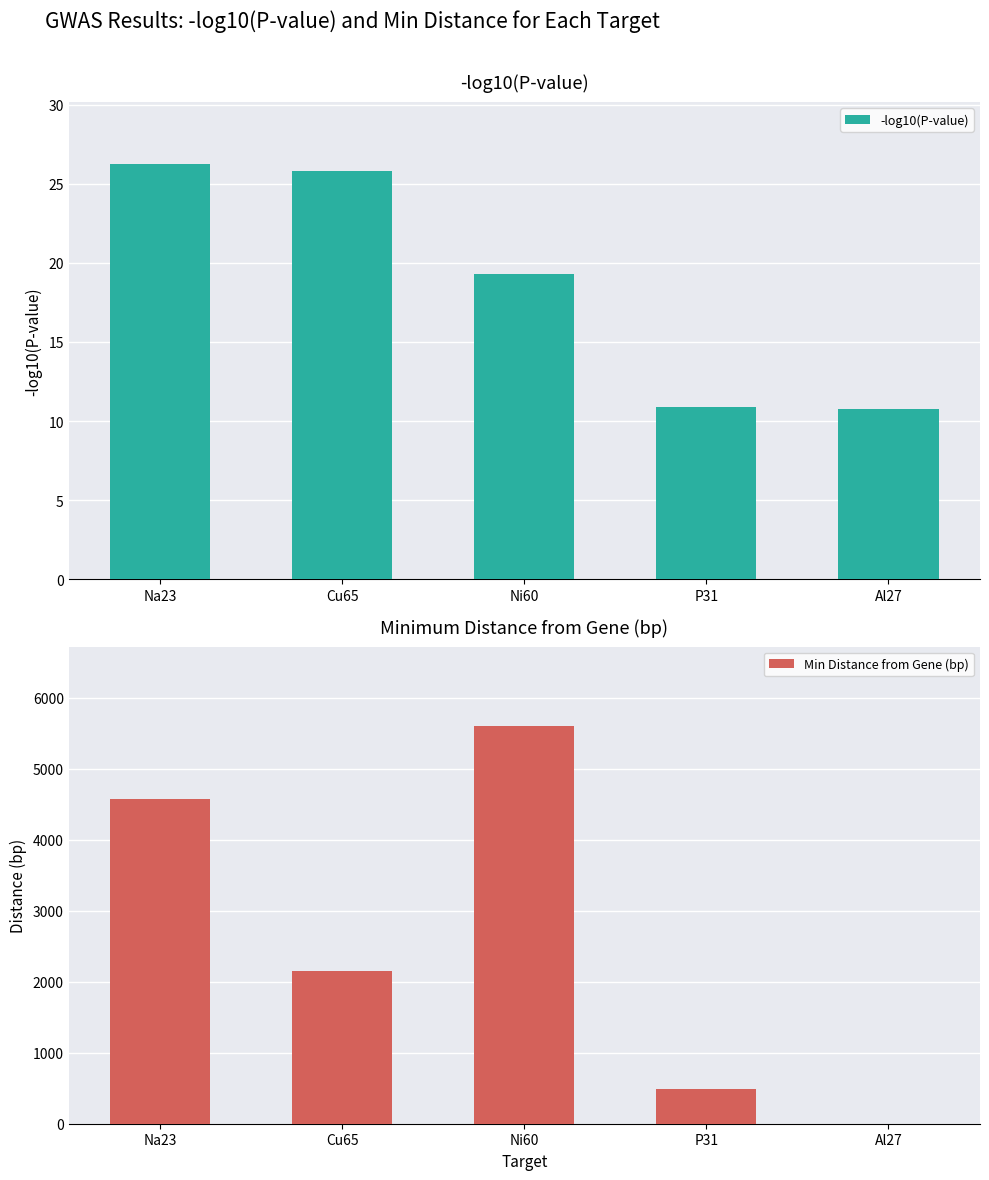

Which category has the highest value across all series?

Ni60